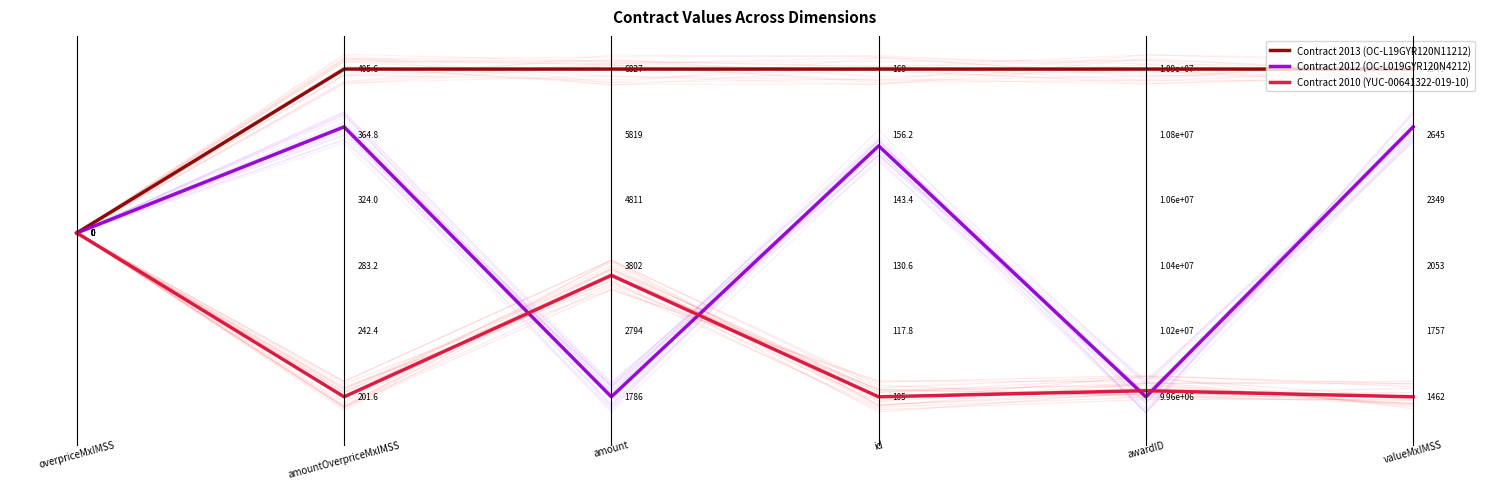

At −0.2, list the series in order from smallest to largest.

Contract 2013 (OC-L19GYR120N11212), Contract 2012 (OC-L019GYR120N4212), Contract 2010 (YUC-00641322-019-10)